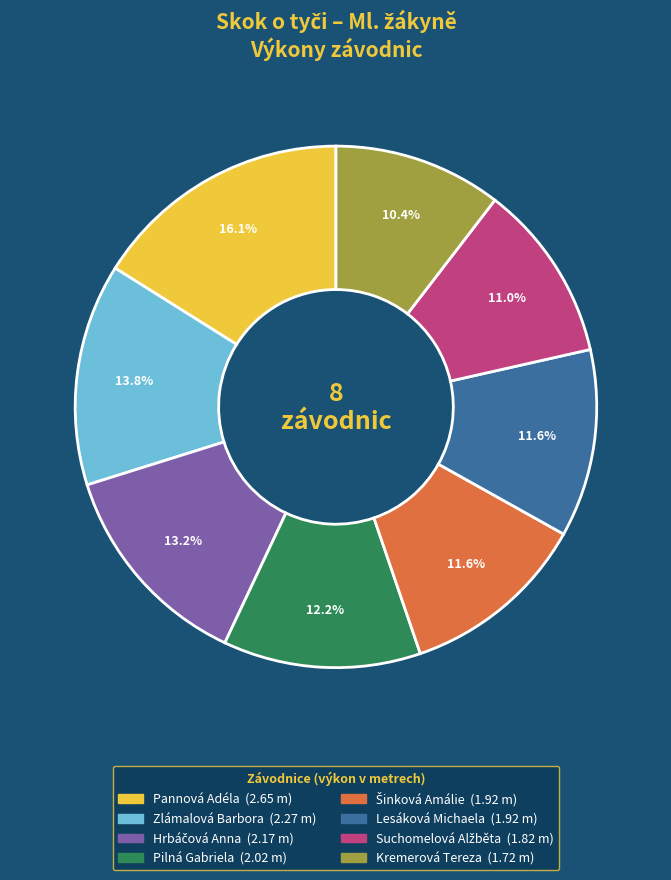

What is the smallest slice in the pie chart?

Kremerová Tereza